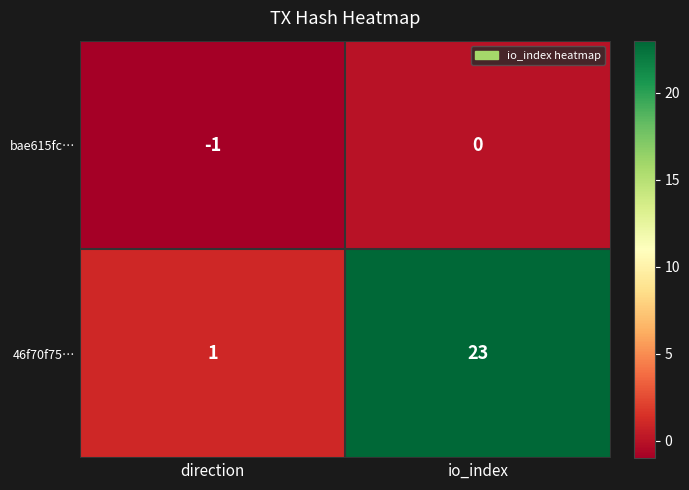

List the series in order of their peak value, highest first.

46f70f75…, bae615fc…